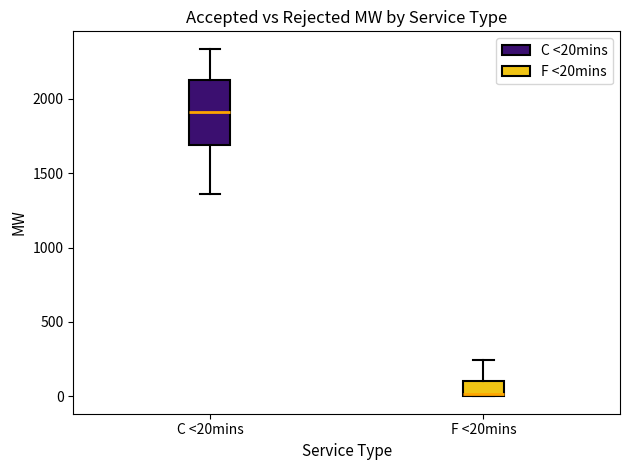

Reading left to right, read every box against the y-axis: the position of its median line, the range the box covers, and the ends of its whiskers. The values are not printed on the chart, so give them approximately, as read against the axis.

C <20mins: median 1900, box 1700 to 2150, whiskers 1350 to 2350
F <20mins: median 0, box 0 to 100, whiskers 0 to 250